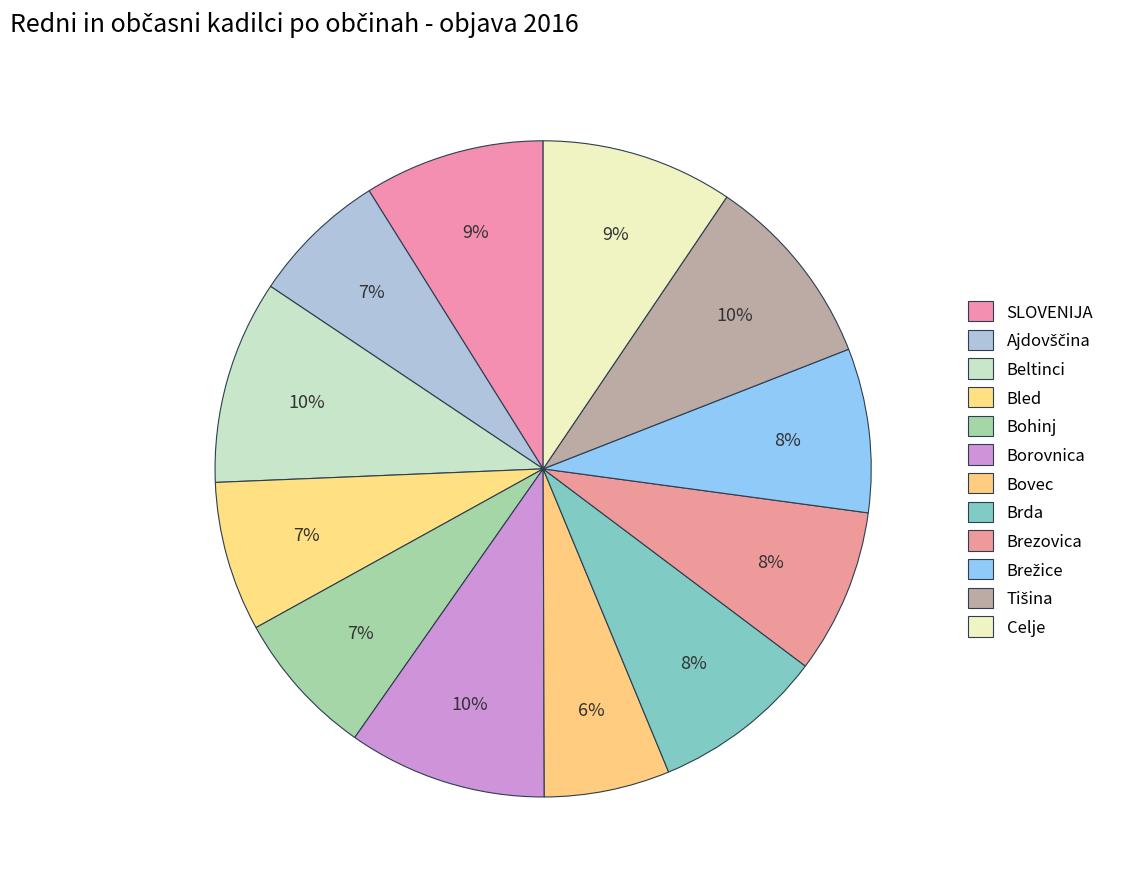

Is it true that SLOVENIJA is 9% of the pie?

True